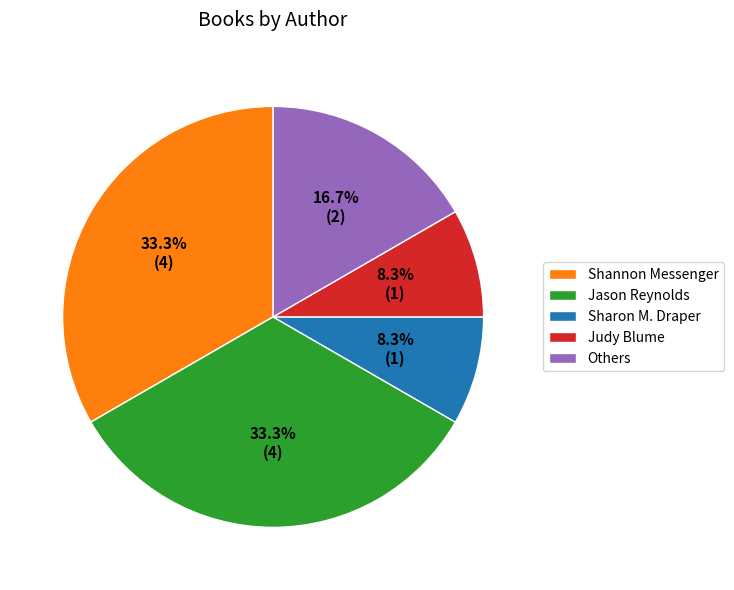

To the nearest percent, what portion does Jason Reynolds represent?

33%